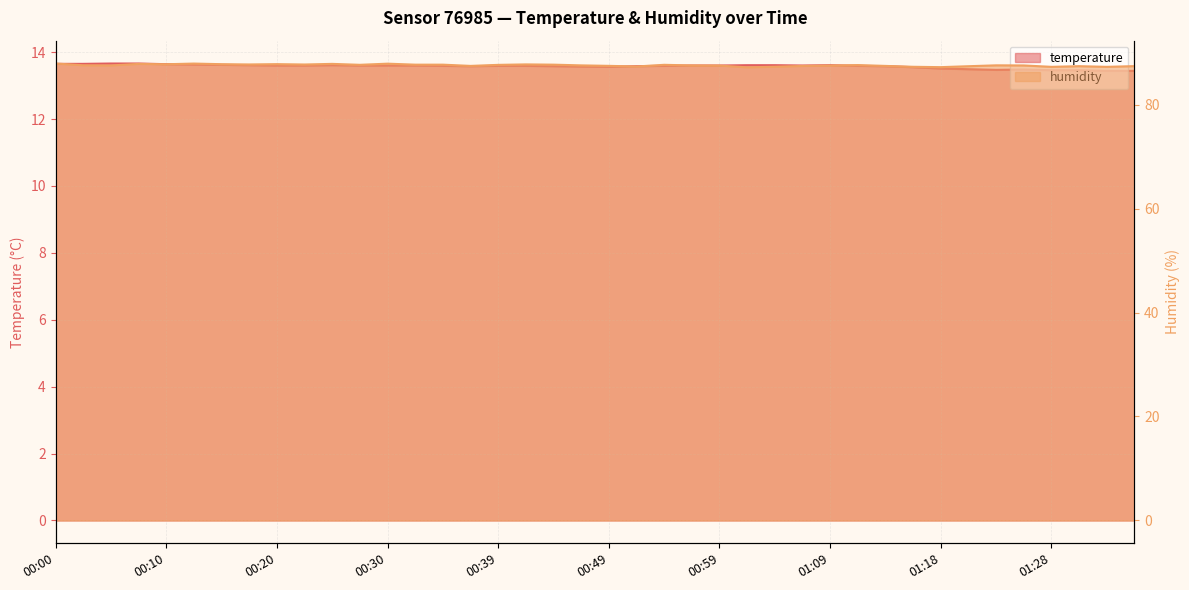

Reading left to right, list all the values displayed in this chart.

temperature: 13.7	13.7	13.7	13.7	13.6	13.6	13.6	13.6	13.6	13.6	13.6	13.6	13.6	13.6	13.6	13.6	13.6	13.6	13.6	13.6	13.6	13.6	13.6	13.6	13.6	13.6	13.6	13.6	13.6	13.6	13.6	13.6	13.5	13.5	13.5	13.5	13.5	13.5	13.4	13.4
humidity: 87.9	87.5	87.5	87.8	87.8	87.9	87.8	87.7	87.8	87.7	87.8	87.6	87.9	87.7	87.7	87.4	87.6	87.7	87.7	87.5	87.4	87.3	87.6	87.5	87.5	87.2	87.3	87.4	87.5	87.6	87.4	87.3	87.2	87.4	87.5	87.5	87.2	87.4	87.2	87.4